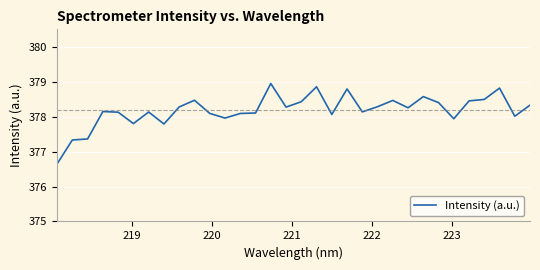

What is the minimum value shown in the chart?

376.6